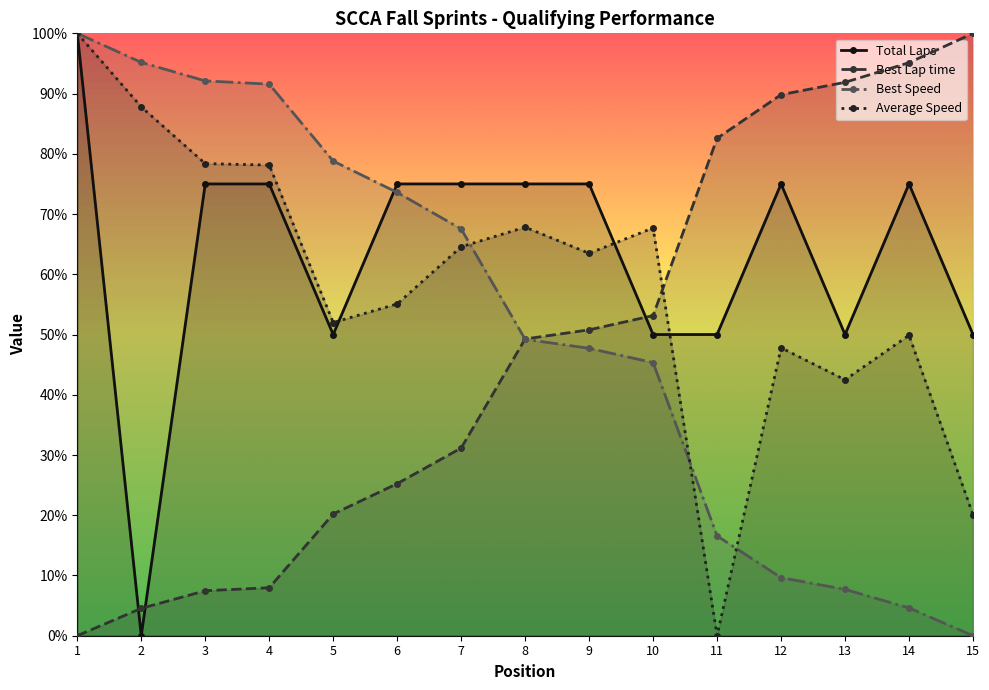

Reading right to left, list all the values displayed in this chart.

Total Laps: 15=50.0	14=75.0	13=50.0	12=75.0	11=50.0	10=50.0	9=75.0	8=75.0	7=75.0	6=75.0	5=50.0	4=75.0	3=75.0	2=0.0	1=100.0
Best Lap time: 15=100.0	14=95.1	13=91.9	12=89.8	11=82.6	10=53.1	9=50.8	8=49.3	7=31.2	6=25.2	5=20.2	4=8.0	3=7.5	2=4.5	1=0.0
Best Speed: 15=0.0	14=4.6	13=7.7	12=9.6	11=16.6	10=45.3	9=47.7	8=49.2	7=67.5	6=73.6	5=78.8	4=91.6	3=92.1	2=95.2	1=100.0
Average Speed: 15=20.1	14=49.9	13=42.5	12=47.8	11=0.0	10=67.7	9=63.5	8=67.8	7=64.6	6=55.1	5=52.0	4=78.1	3=78.4	2=87.8	1=100.0